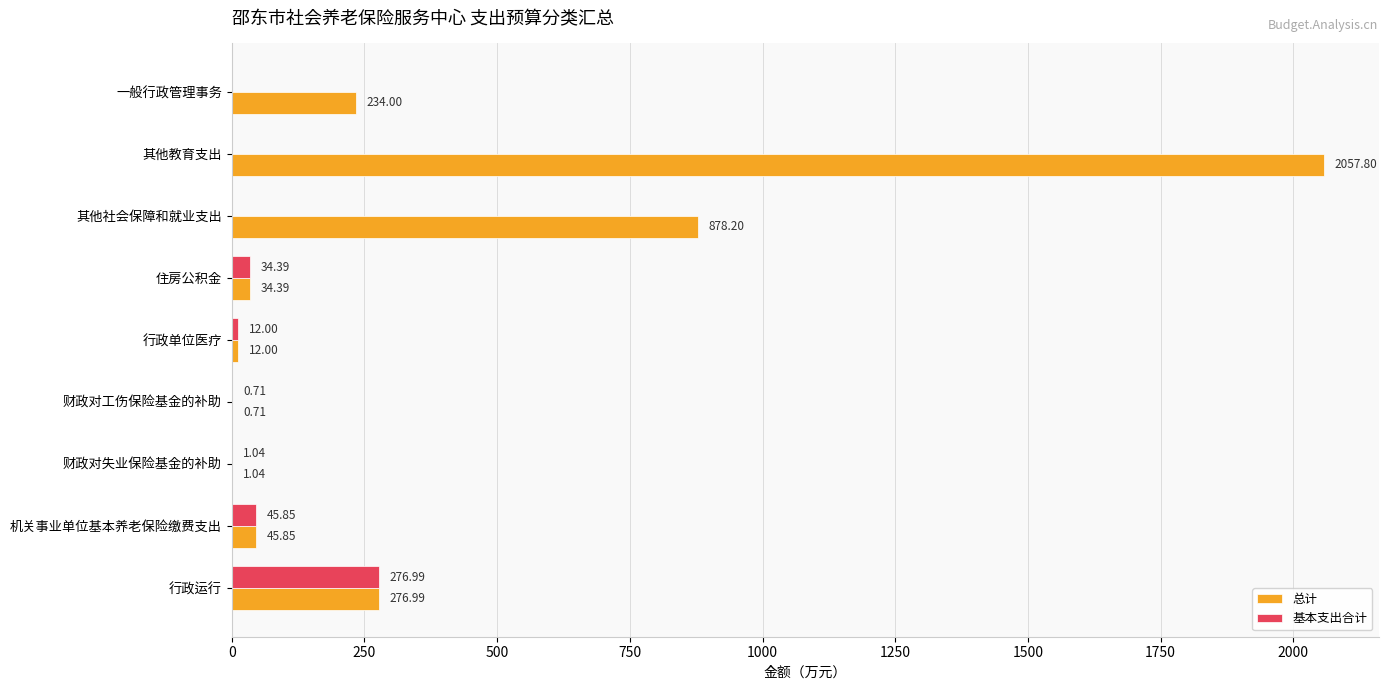

Is the value of 基本支出合计 at 财政对失业保险基金的补助 greater than the value of 总计 at 其他教育支出?

No